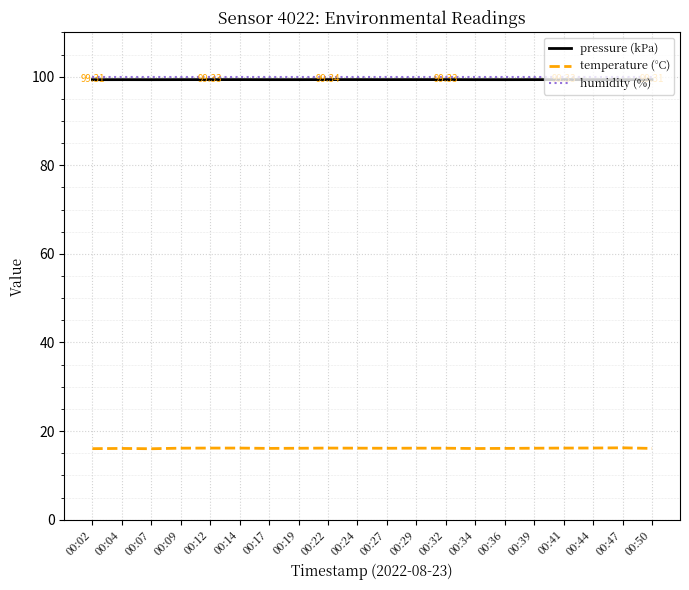

What is the sum of all pressure (kPa) values?

1986.5